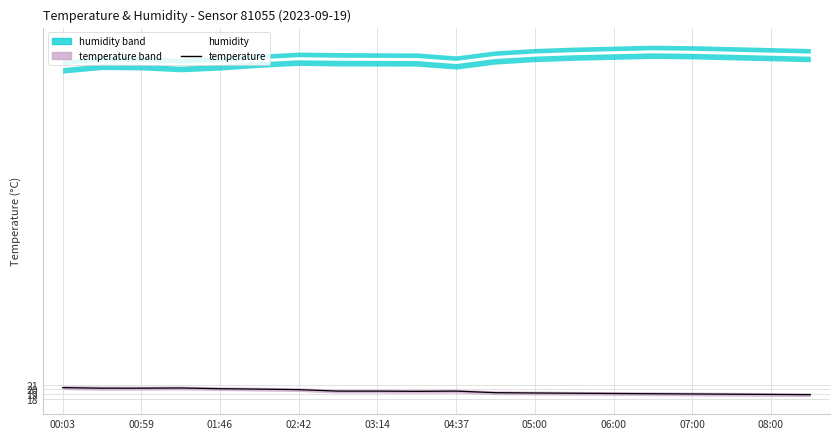

What is the lowest value of the humidity series?

88.1